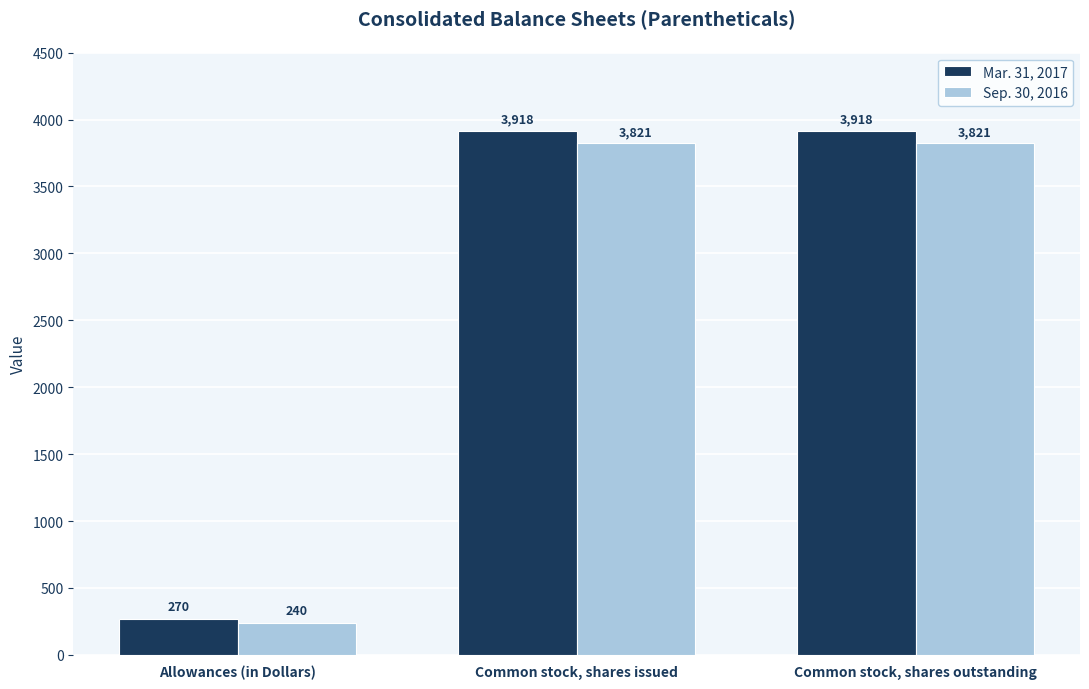

Which category has the lowest value across all series?

Allowances (in Dollars)